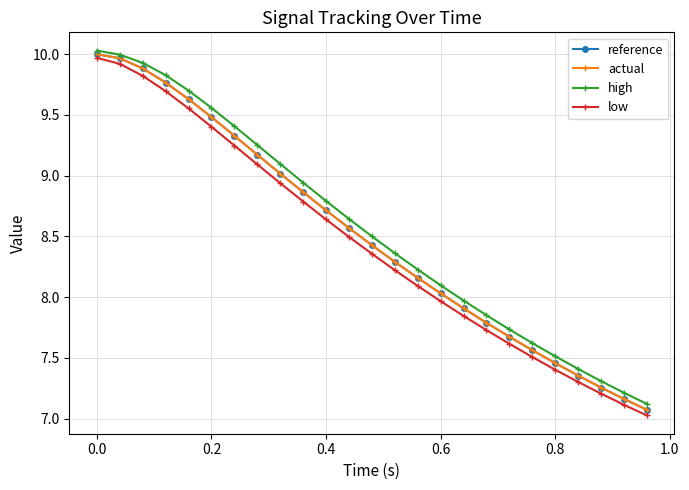

At how many categories does at least one series exceed 9?

9